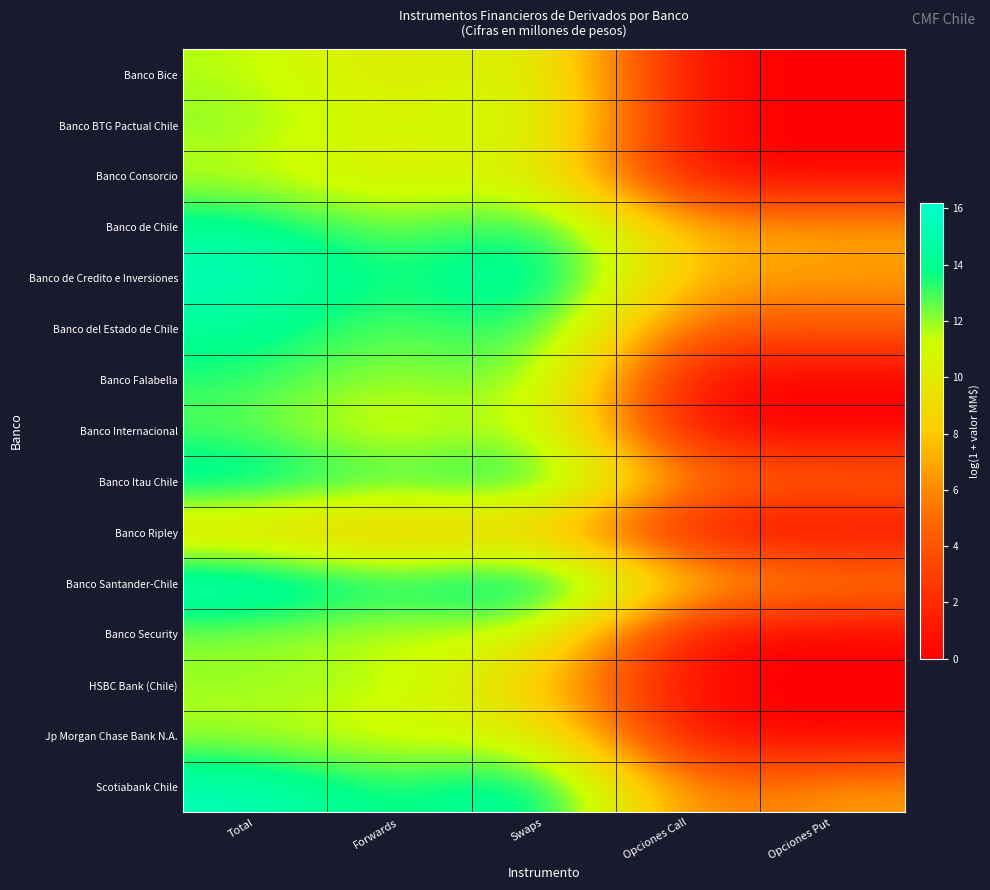

What is the difference between the highest and lowest values at Forwards?

6.7